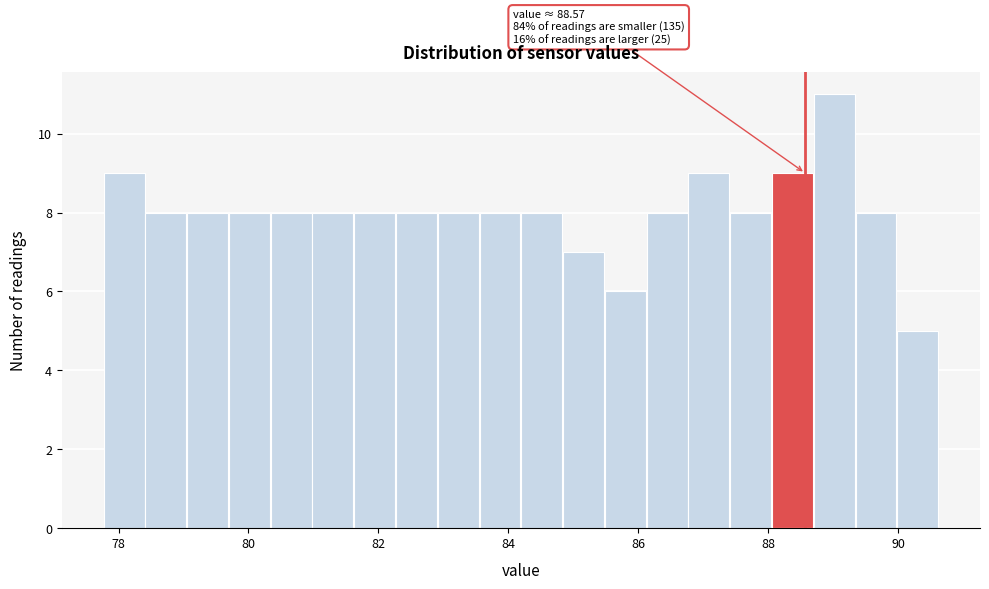

Around what value on the x-axis is the tallest bar? Give the approximate position of its centre, as read against the axis.

89.0